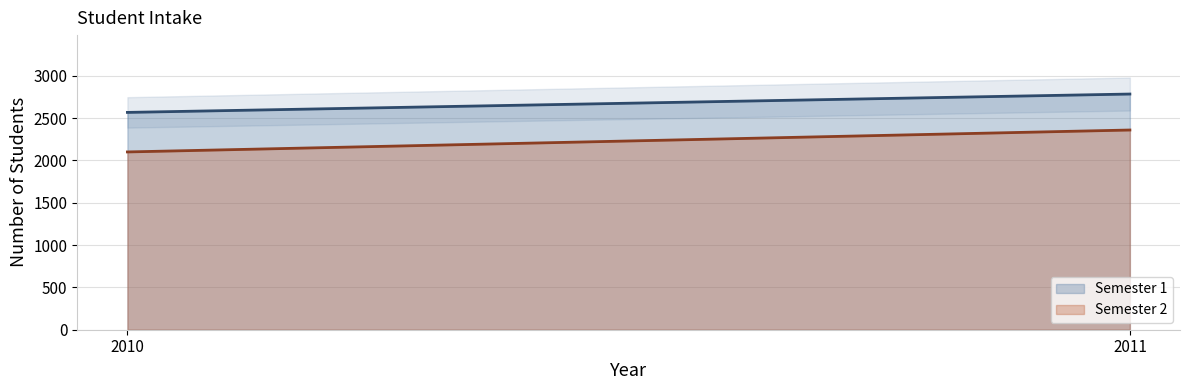

What value does the Semester 2 series have at 2010?

2100